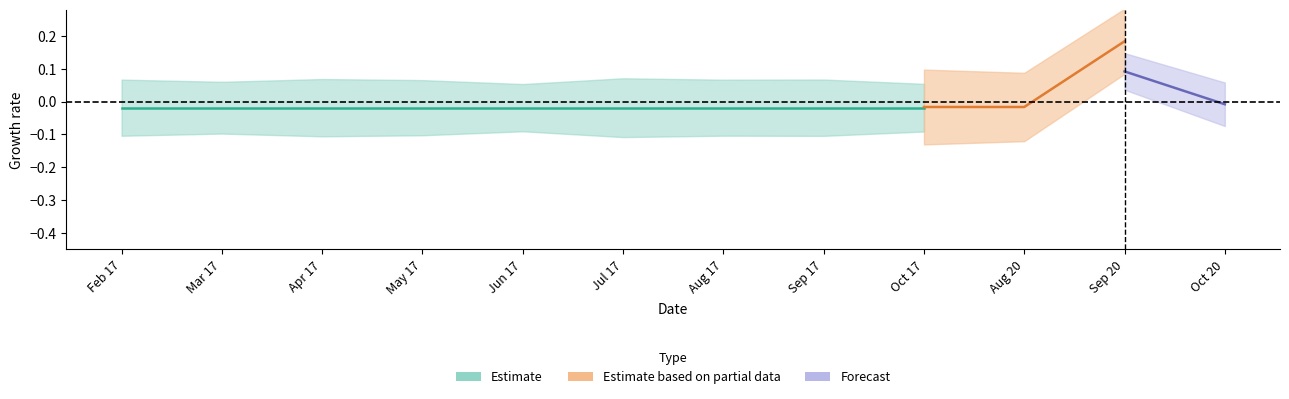

Which category has the lowest value across all series?

2017-02